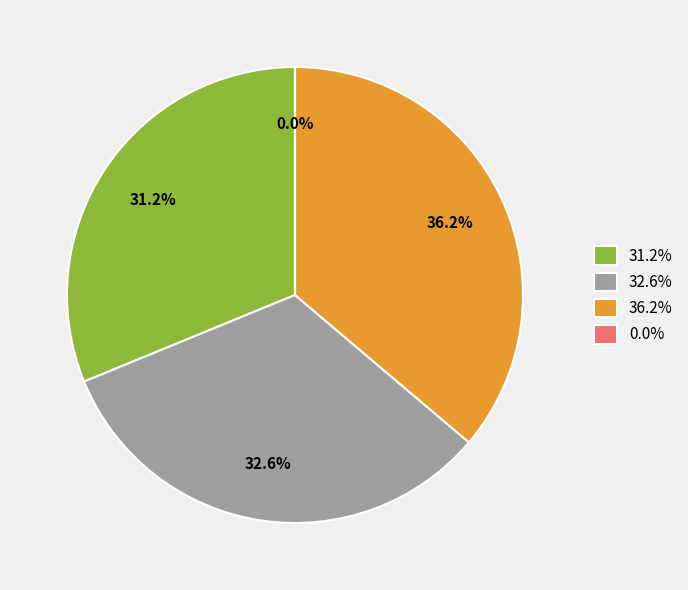

What is the largest slice in the pie chart?

36.2%